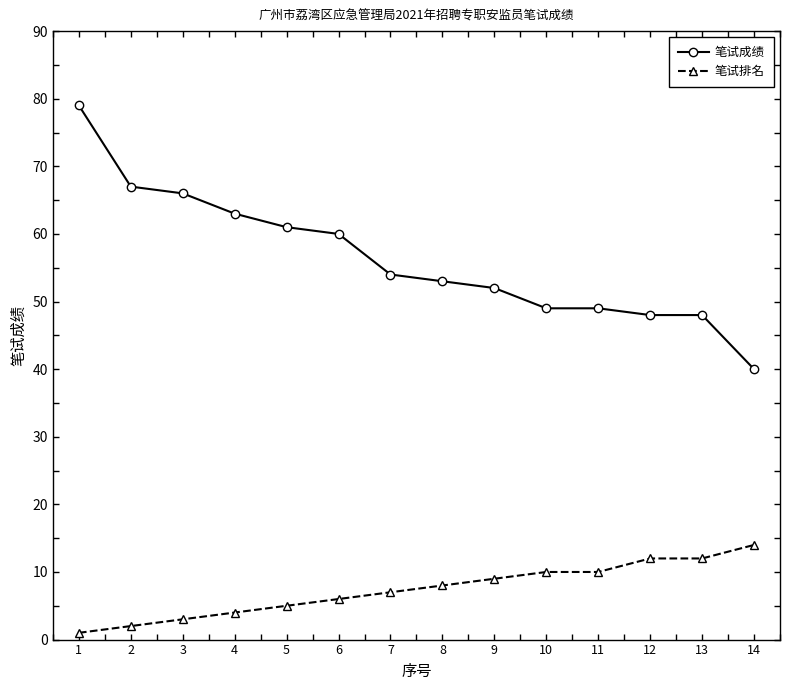

The value of 笔试成绩 at 2 is 35. True or false?

False